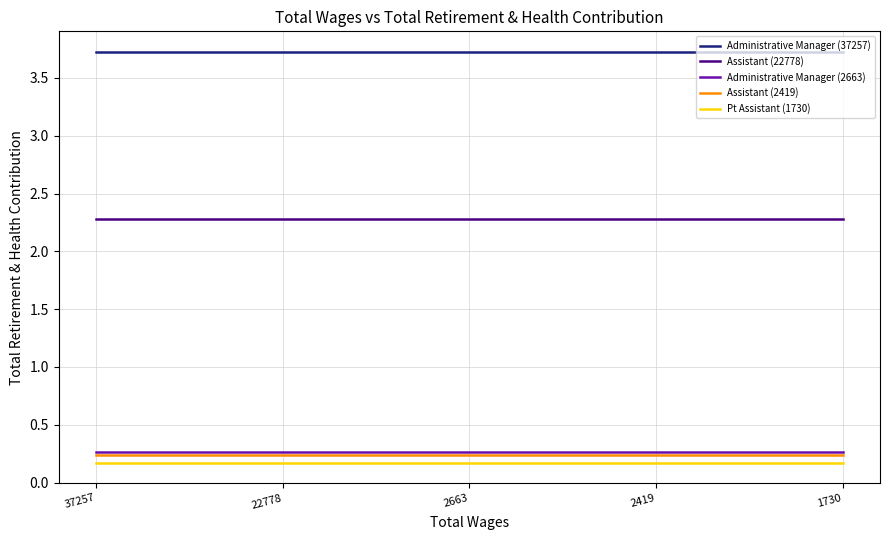

True or false: Assistant (22778) and Pt Assistant (1730) cross at least once.

False